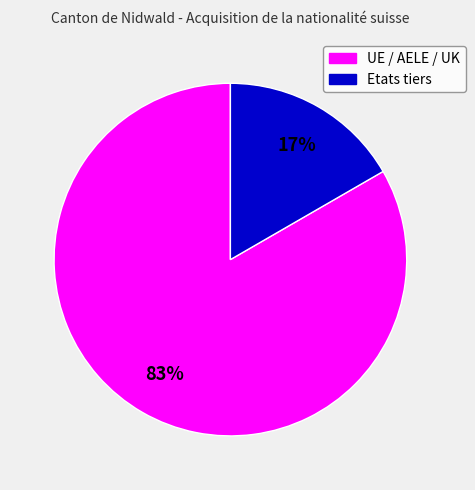

Is the sum of UE / AELE / UK and Etats tiers greater than half?

Yes